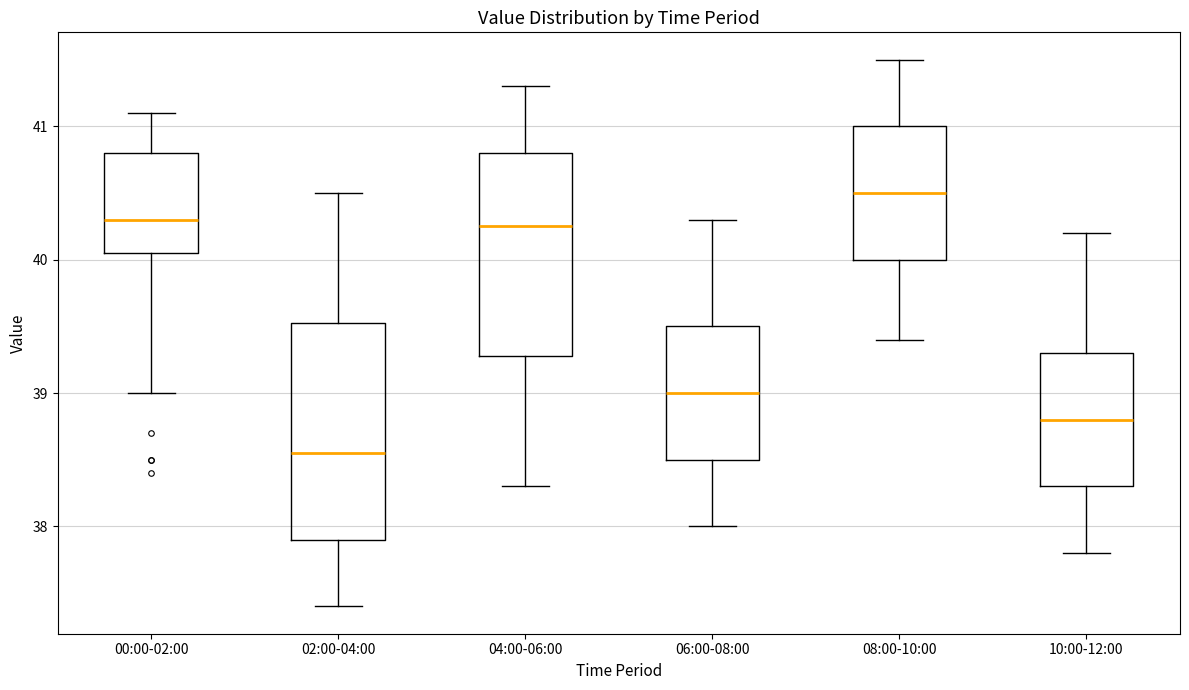

Reading left to right, read every box against the y-axis: the position of its median line, the range the box covers, and the ends of its whiskers. The values are not printed on the chart, so give them approximately, as read against the axis.

00:00-02:00: median 40.3, box 40.1 to 40.8, whiskers 39.0 to 41.1
02:00-04:00: median 38.6, box 37.9 to 39.5, whiskers 37.4 to 40.5
04:00-06:00: median 40.3, box 39.3 to 40.8, whiskers 38.3 to 41.3
06:00-08:00: median 39.0, box 38.5 to 39.5, whiskers 38.0 to 40.3
08:00-10:00: median 40.5, box 40.0 to 41.0, whiskers 39.4 to 41.5
10:00-12:00: median 38.8, box 38.3 to 39.3, whiskers 37.8 to 40.2